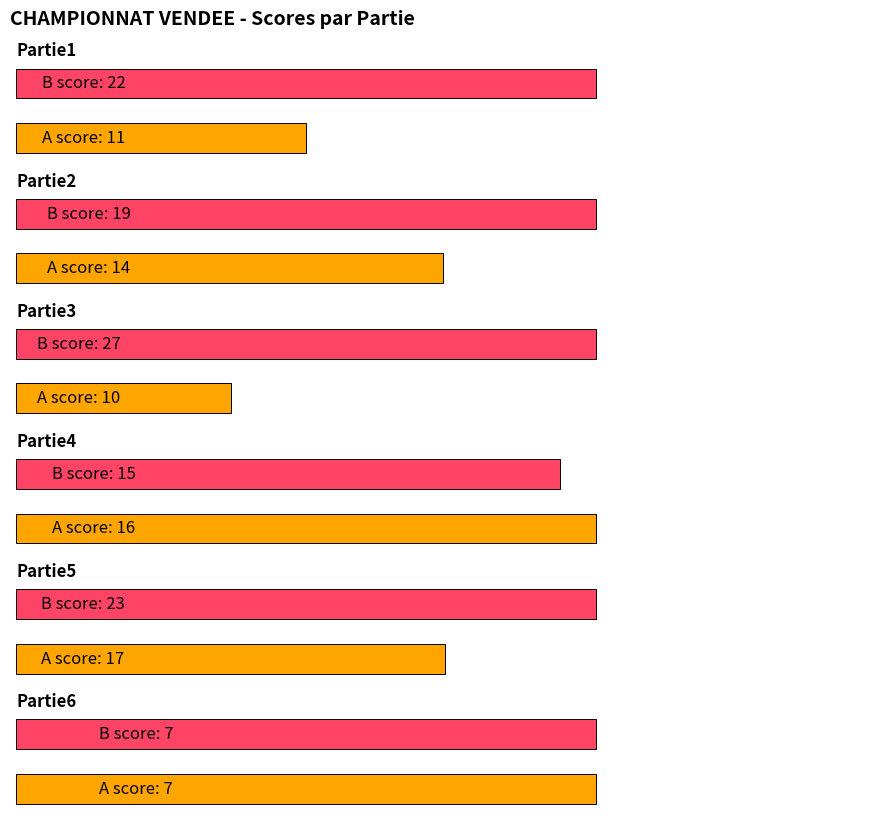

Count the Partie3 values in the range 10 to 27.

2